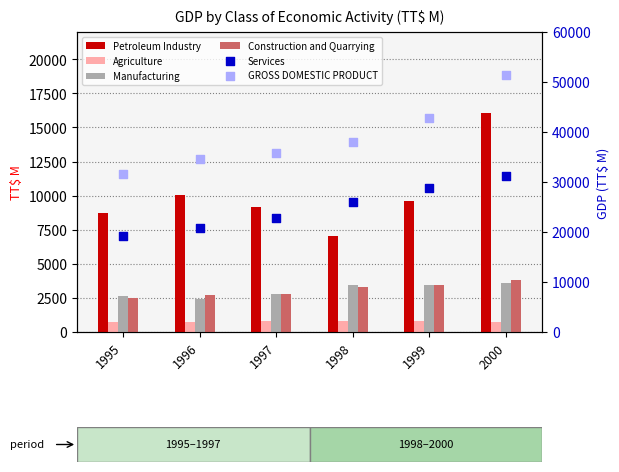

Which series has the largest total across all categories?

GROSS DOMESTIC PRODUCT